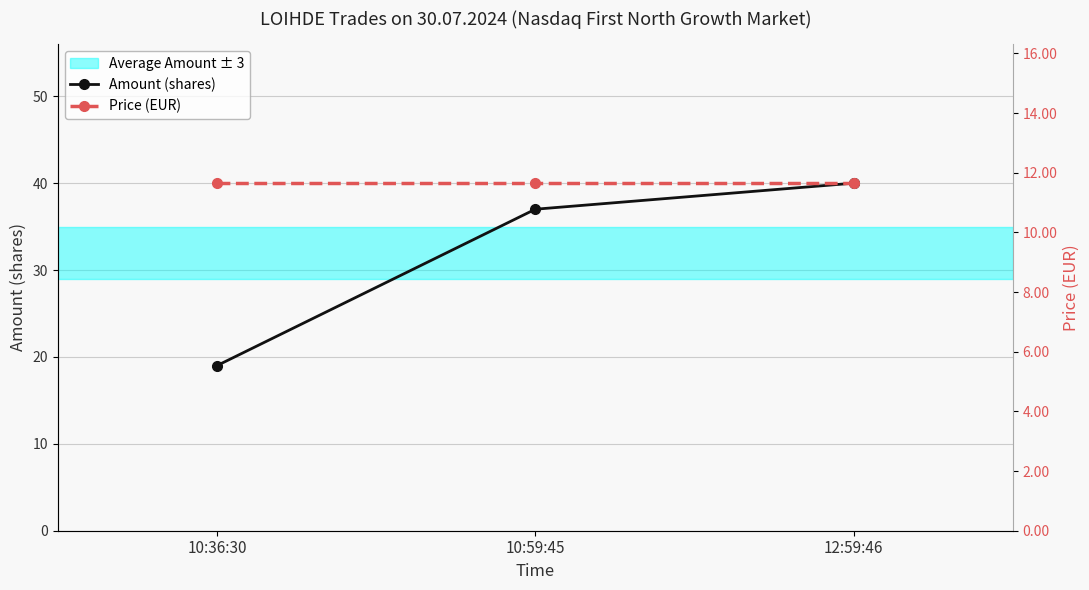

What is the approximate value of Amount (shares) at 10:36:30?

19